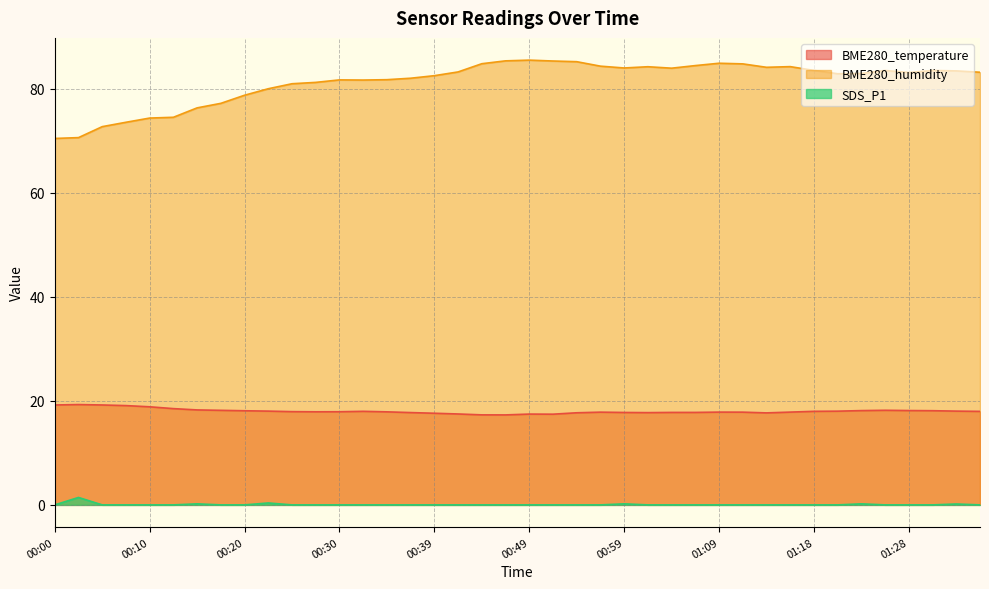

What is the label of the 34th point from the right?

00:15